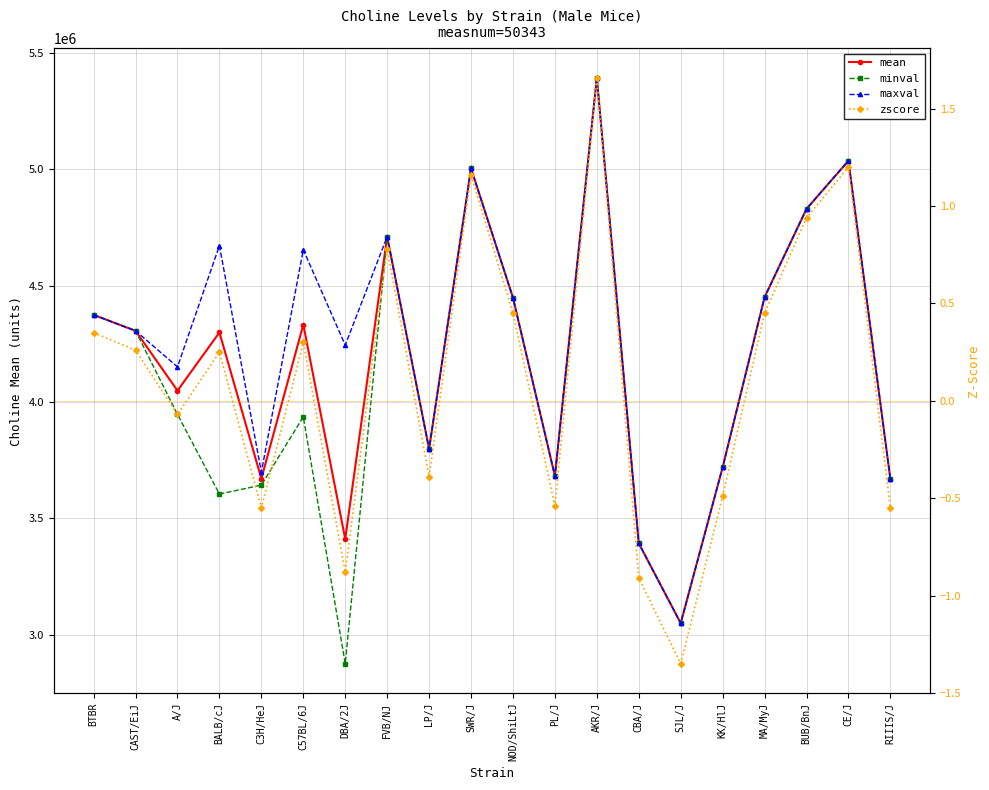

What is the label of the 8th point from the left?

FVB/NJ